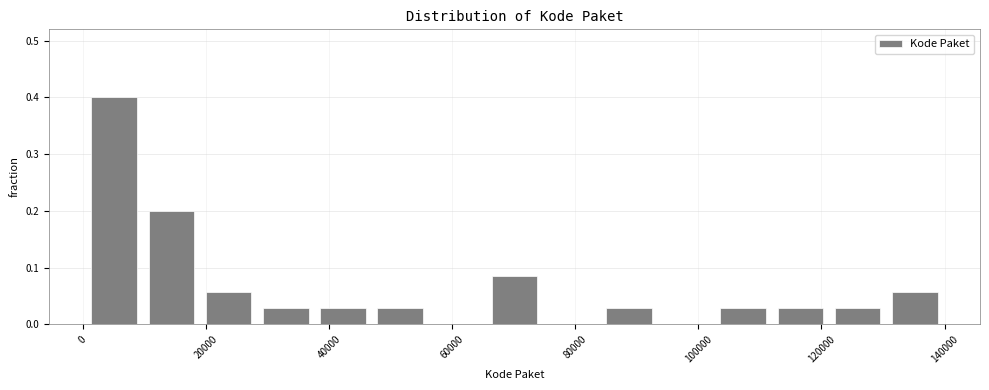

Reading left to right, list every bar in this chart as the range it spans on the x-axis followed by its height. Neither the bar edges nor the heights are printed on the chart, so give them approximately, as read against the axes.

0 to 10000: 0.40
10000 to 20000: 0.20
20000 to 28000: 0.06
28000 to 38000: 0.03
38000 to 46000: 0.03
46000 to 56000: 0.03
56000 to 66000: 0
66000 to 74000: 0.09
74000 to 84000: 0
84000 to 94000: 0.03
94000 to 102000: 0
102000 to 112000: 0.03
112000 to 122000: 0.03
122000 to 130000: 0.03
130000 to 140000: 0.06